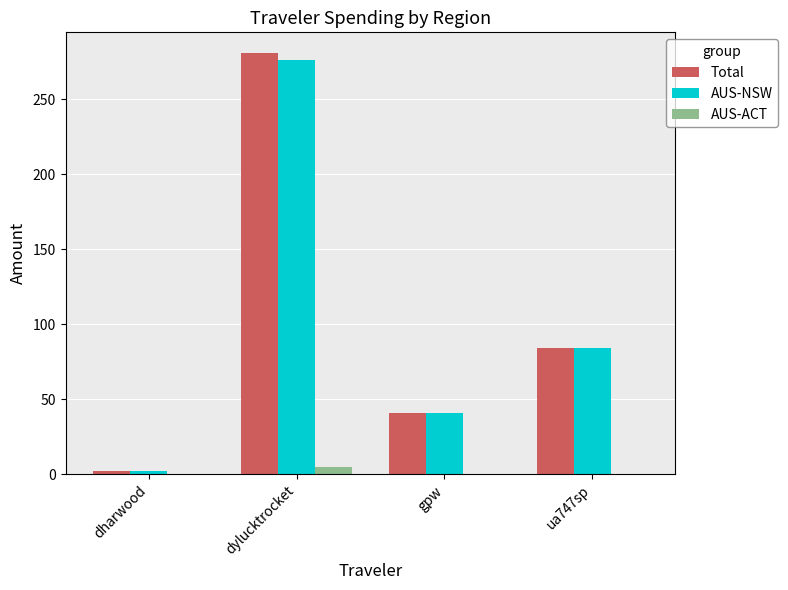

The value of AUS-NSW at dylucktrocket is 275.9. True or false?

True